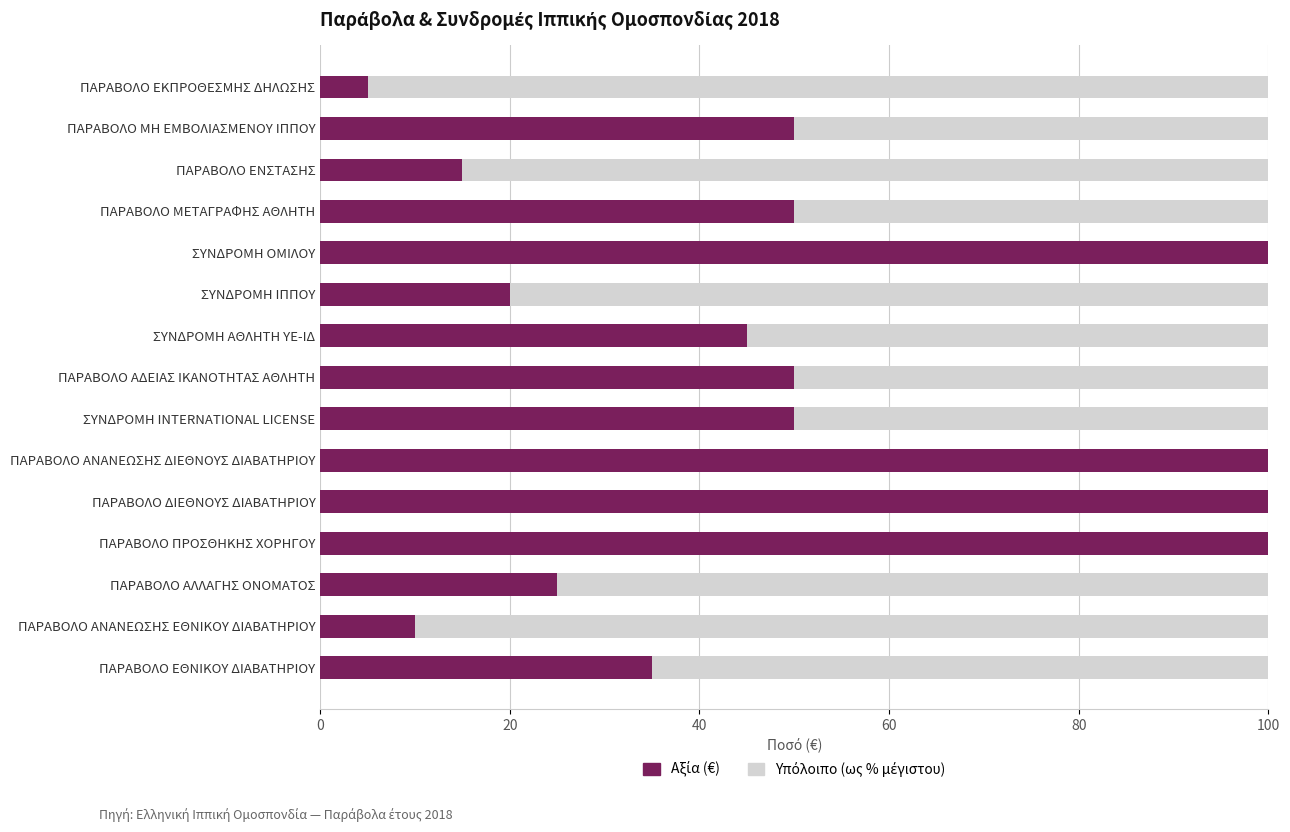

What is the total value across all series at ΣΥΝΔΡΟΜΗ ΙΠΠΟΥ?

100